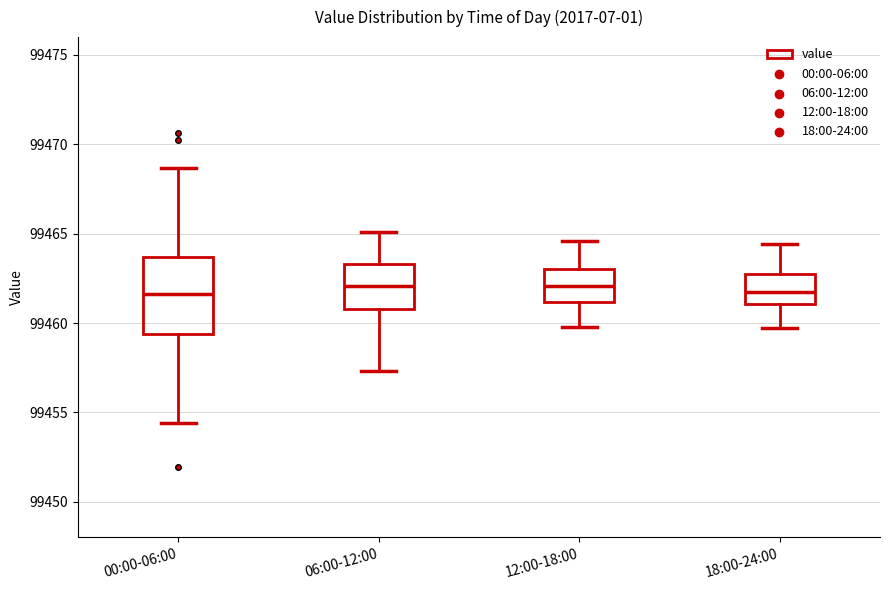

Where is the lower edge of the box for 12:00-18:00 on the y-axis? The values are not printed on the chart, so give them approximately, as read against the axis.

99461.0